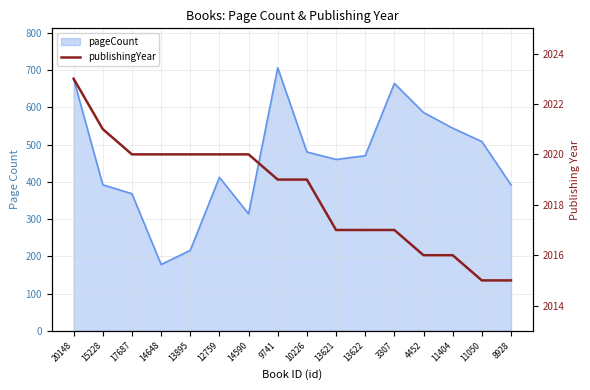

How many values are between 2017 and 2020?

10